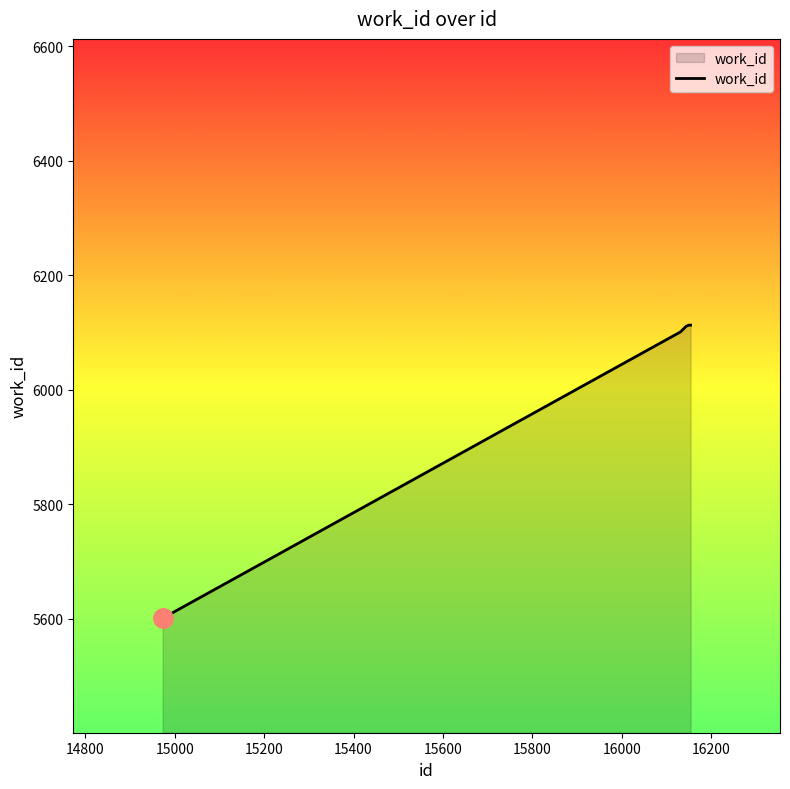

What is the smallest value displayed?

5601